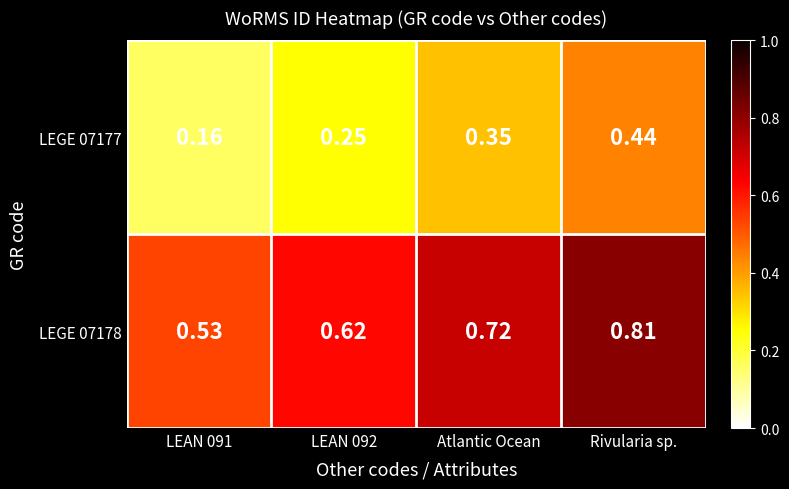

Rank the series at LEAN 091 from highest to lowest value.

LEGE 07178, LEGE 07177